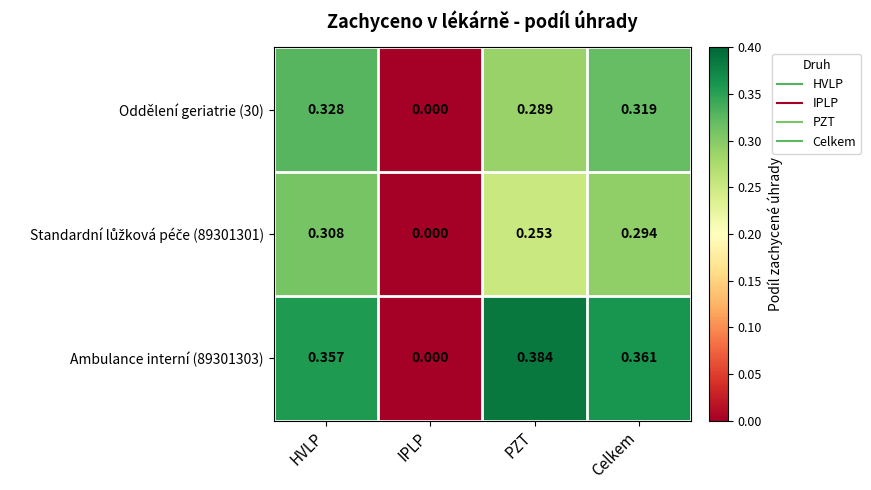

Which category has the lowest value across all series?

IPLP